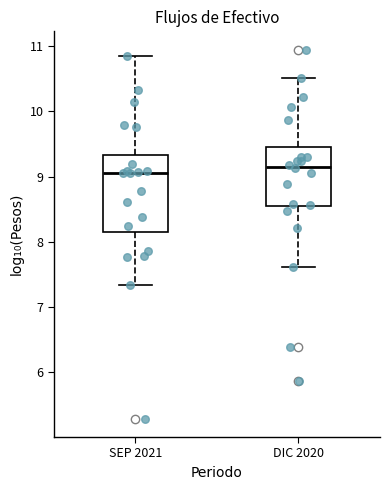

Which box has the highest median line?

DIC 2020